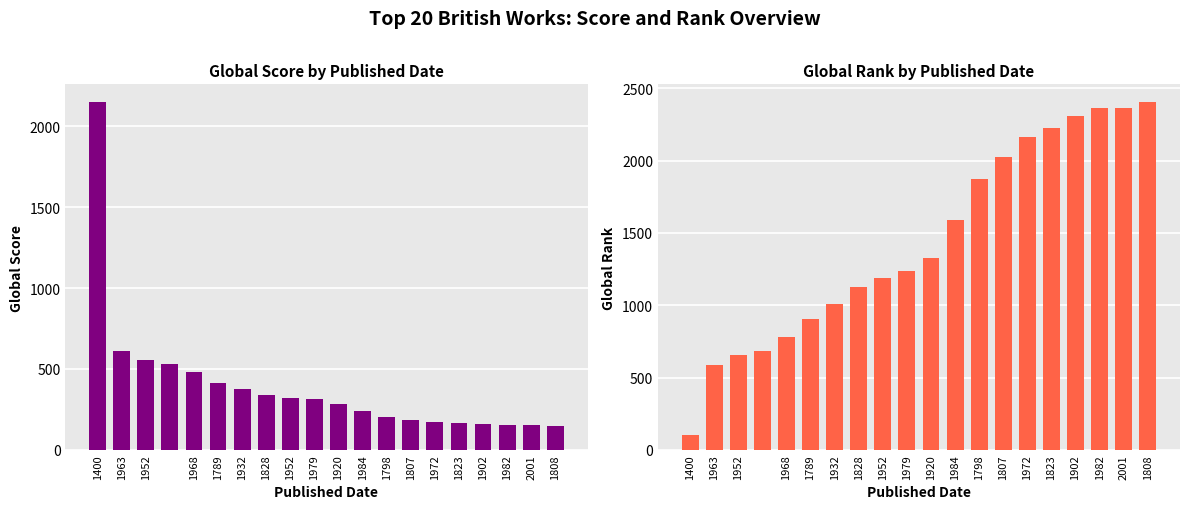

Reading right to left, extract all data points from this chart.

Global Score: 147	152	152	157	165	171	186	204	239	285	313	322	339	374	414	478	531	555	610	2151
Global Rank: 2408	2368	2366	2306	2224	2161	2028	1875	1592	1327	1239	1192	1123	1006	902	779	685	653	584	103